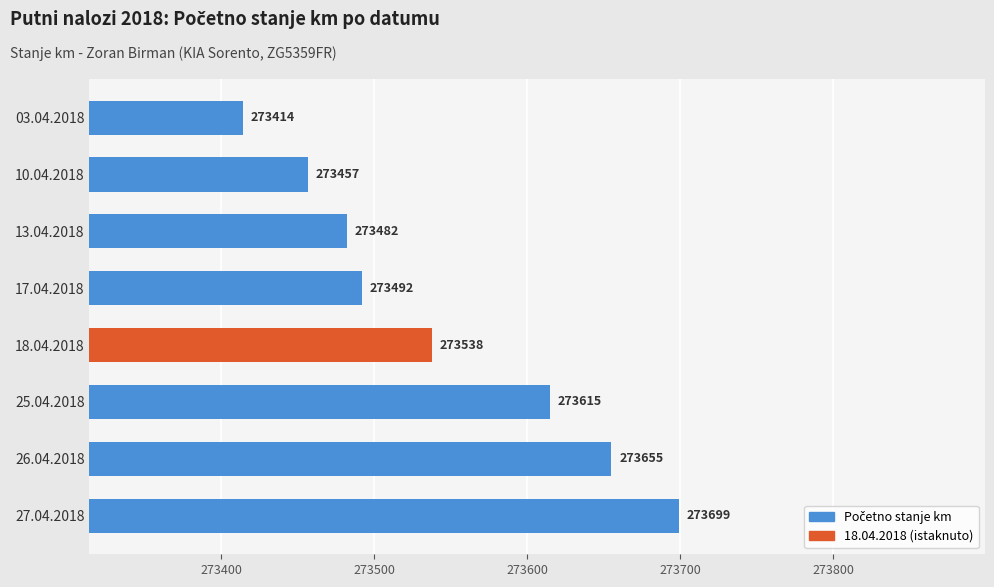

Reading top to bottom, extract all data points from this chart.

03.04.2018=273414	10.04.2018=273457	13.04.2018=273482	17.04.2018=273492	18.04.2018=273538	25.04.2018=273615	26.04.2018=273655	27.04.2018=273699